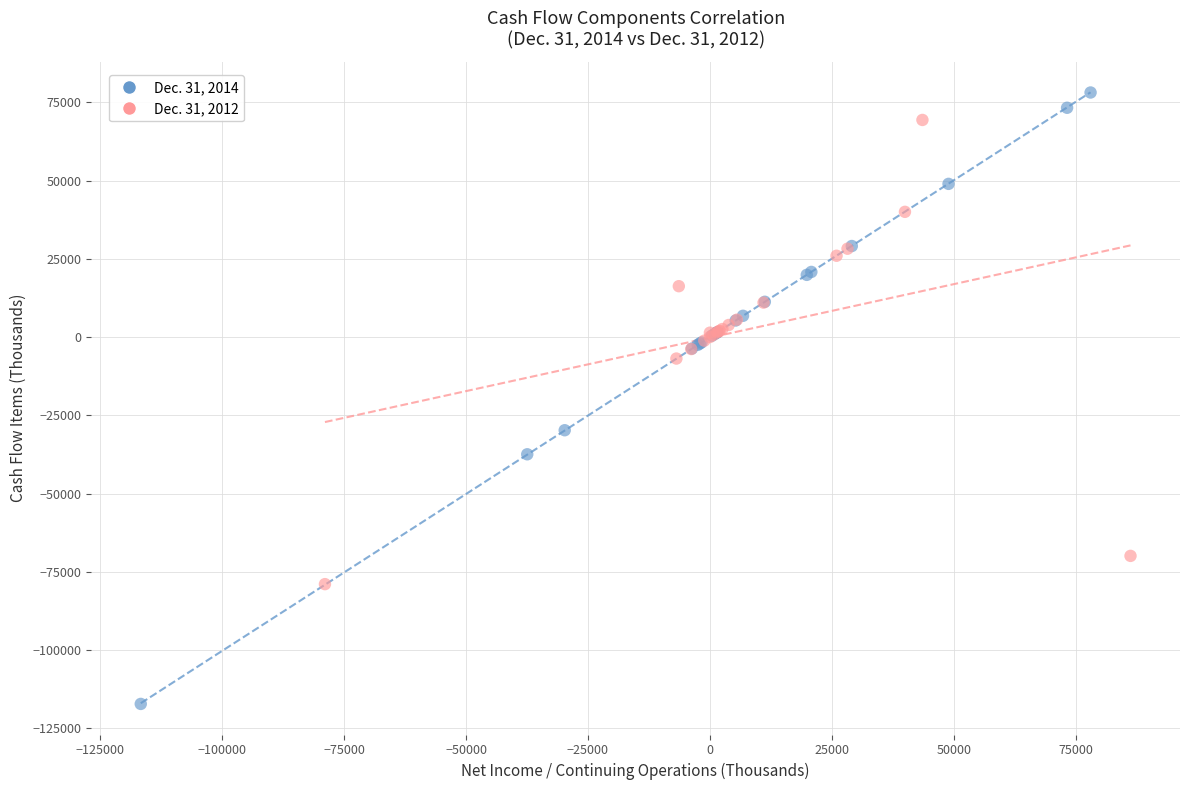

Which series reaches the maximum Y coordinate?

Dec. 31, 2014